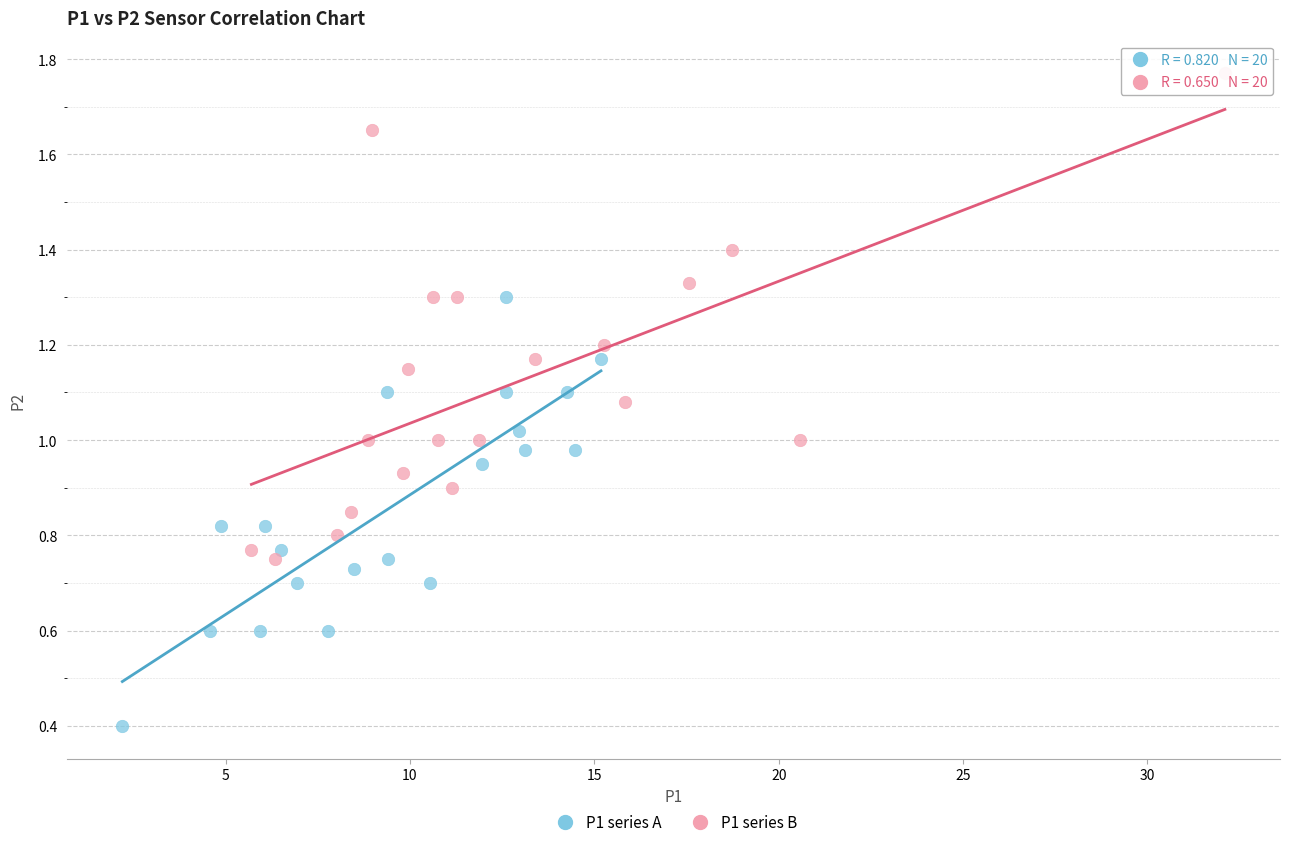

Which series has the widest spread of Y values?

P1 series B